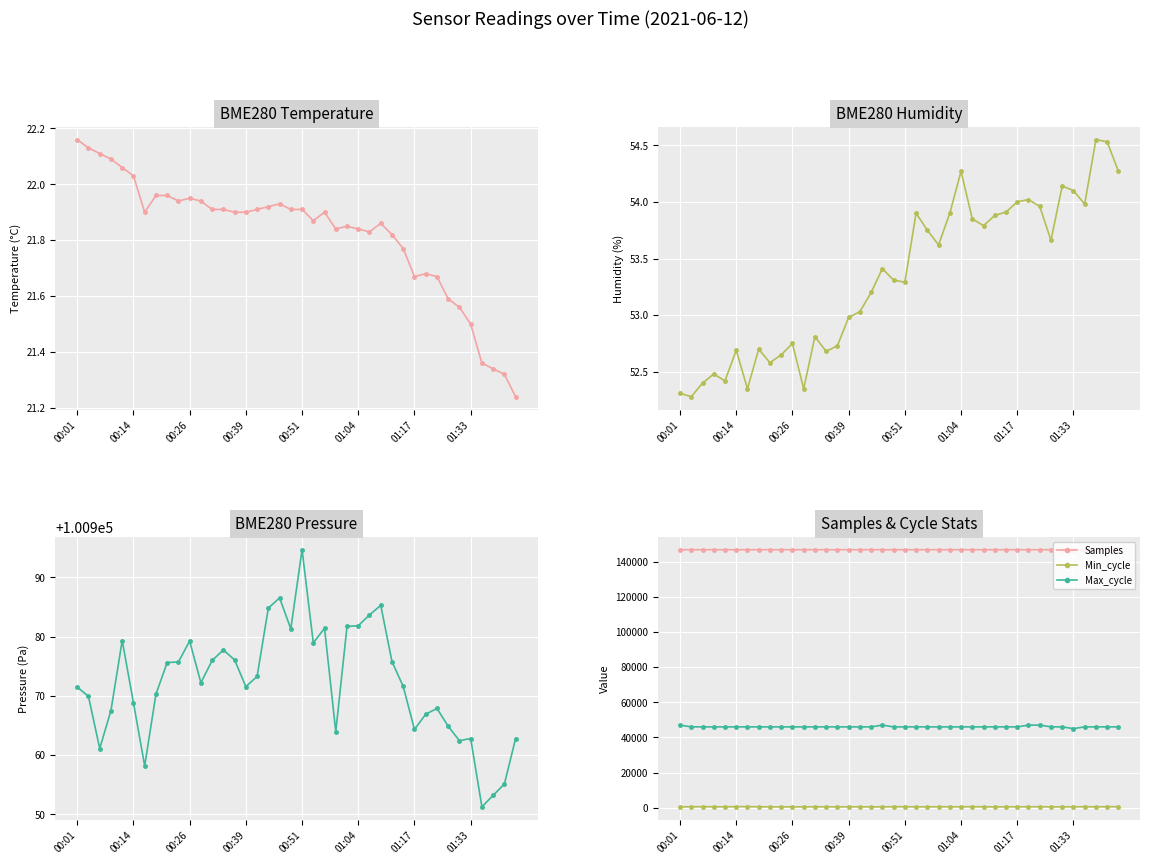

True or false: Max_cycle and Samples cross at least once.

False